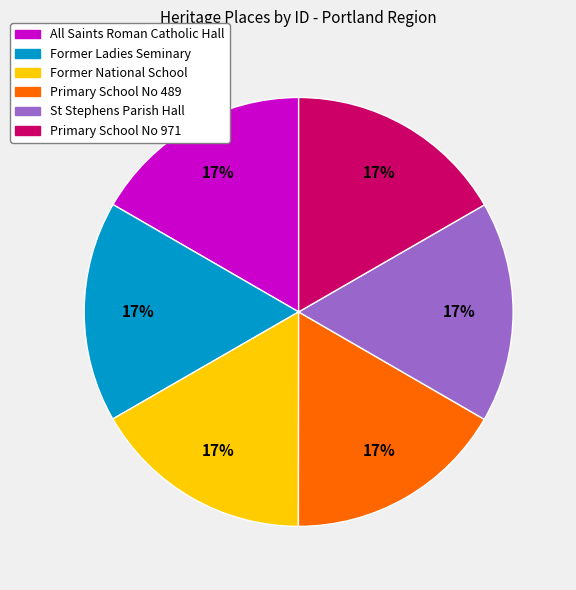

Do All Saints Roman Catholic Hall and Former Ladies Seminary together represent more than half of the pie?

No